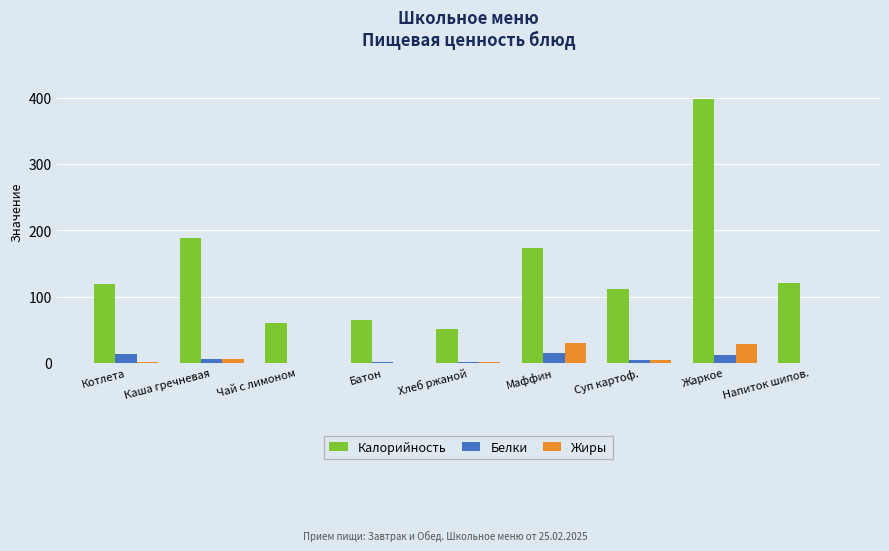

What is the sum of the Калорийность values at Чай с лимоном and Хлеб ржаной?

111.7